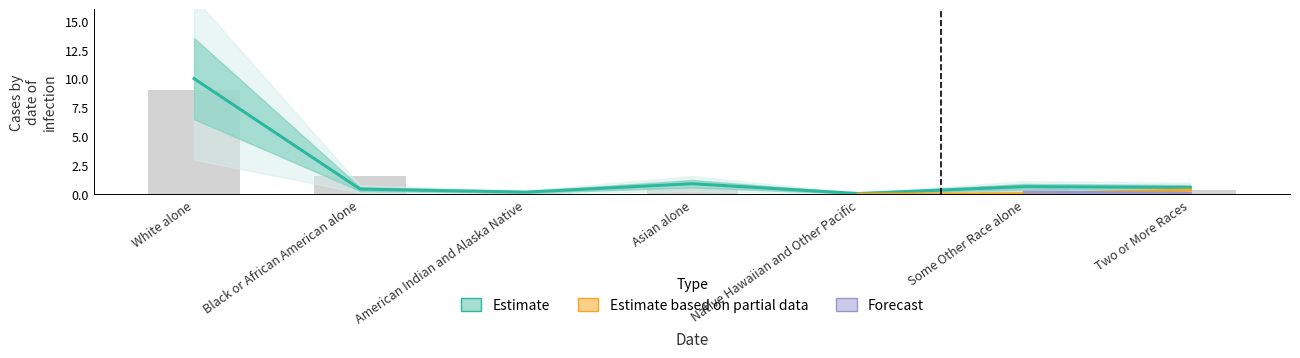

Which has a higher value, American Indian and Alaska Native or Some Other Race alone?

Some Other Race alone